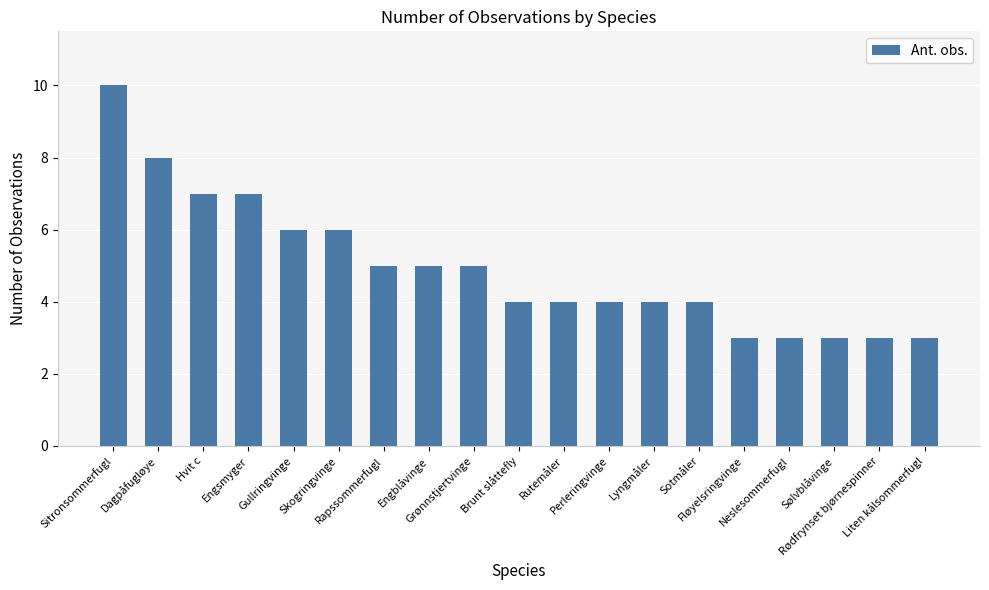

How many bars are there in total?

19